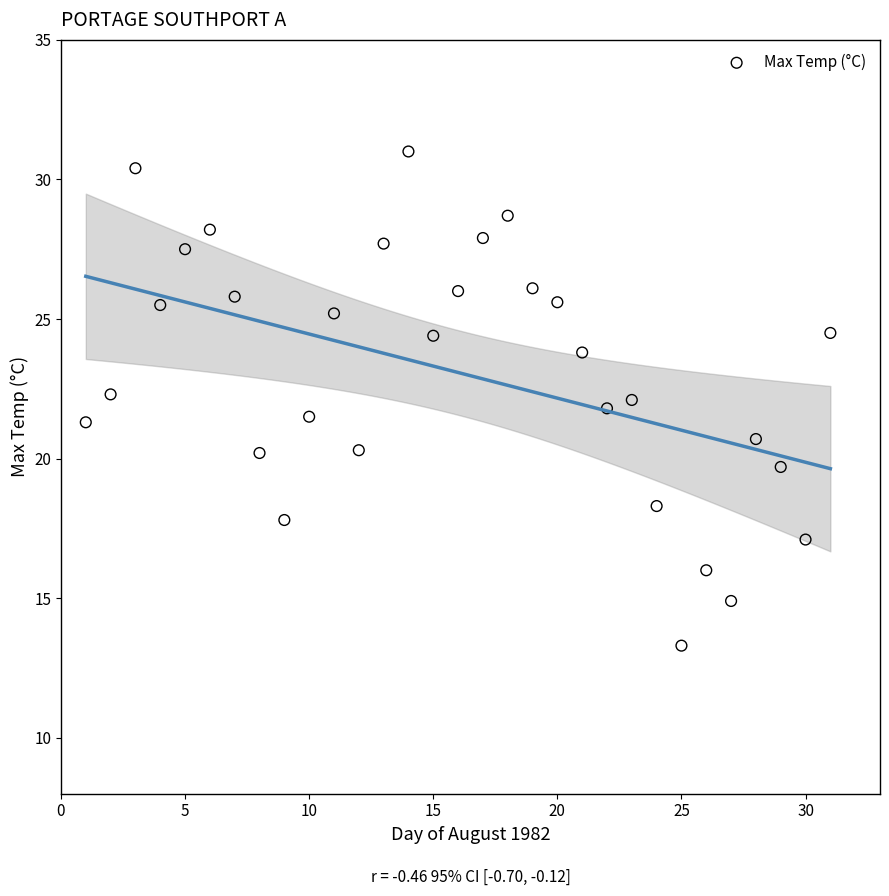

What is the range of Y values (max minus min)?

17.7